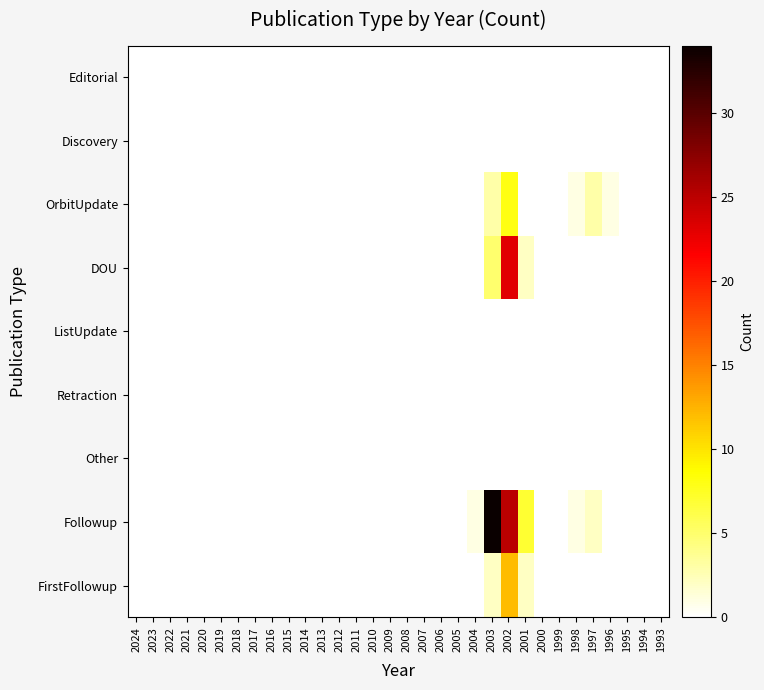

Reading right to left, list all the values displayed in this chart.

Editorial: 1993=0	1994=0	1995=0	1996=0	1997=0	1998=0	1999=0	2000=0	2001=0	2002=0	2003=0	2004=0	2005=0	2006=0	2007=0	2008=0	2009=0	2010=0	2011=0	2012=0	2013=0	2014=0	2015=0	2016=0	2017=0	2018=0	2019=0	2020=0	2021=0	2022=0	2023=0	2024=0
Discovery: 1993=0	1994=0	1995=0	1996=0	1997=0	1998=0	1999=0	2000=0	2001=0	2002=0	2003=0	2004=0	2005=0	2006=0	2007=0	2008=0	2009=0	2010=0	2011=0	2012=0	2013=0	2014=0	2015=0	2016=0	2017=0	2018=0	2019=0	2020=0	2021=0	2022=0	2023=0	2024=0
OrbitUpdate: 1993=0	1994=0	1995=0	1996=1	1997=3	1998=1	1999=0	2000=0	2001=0	2002=8	2003=3	2004=0	2005=0	2006=0	2007=0	2008=0	2009=0	2010=0	2011=0	2012=0	2013=0	2014=0	2015=0	2016=0	2017=0	2018=0	2019=0	2020=0	2021=0	2022=0	2023=0	2024=0
DOU: 1993=0	1994=0	1995=0	1996=0	1997=0	1998=0	1999=0	2000=0	2001=2	2002=23	2003=5	2004=0	2005=0	2006=0	2007=0	2008=0	2009=0	2010=0	2011=0	2012=0	2013=0	2014=0	2015=0	2016=0	2017=0	2018=0	2019=0	2020=0	2021=0	2022=0	2023=0	2024=0
ListUpdate: 1993=0	1994=0	1995=0	1996=0	1997=0	1998=0	1999=0	2000=0	2001=0	2002=0	2003=0	2004=0	2005=0	2006=0	2007=0	2008=0	2009=0	2010=0	2011=0	2012=0	2013=0	2014=0	2015=0	2016=0	2017=0	2018=0	2019=0	2020=0	2021=0	2022=0	2023=0	2024=0
Retraction: 1993=0	1994=0	1995=0	1996=0	1997=0	1998=0	1999=0	2000=0	2001=0	2002=0	2003=0	2004=0	2005=0	2006=0	2007=0	2008=0	2009=0	2010=0	2011=0	2012=0	2013=0	2014=0	2015=0	2016=0	2017=0	2018=0	2019=0	2020=0	2021=0	2022=0	2023=0	2024=0
Other: 1993=0	1994=0	1995=0	1996=0	1997=0	1998=0	1999=0	2000=0	2001=0	2002=0	2003=0	2004=0	2005=0	2006=0	2007=0	2008=0	2009=0	2010=0	2011=0	2012=0	2013=0	2014=0	2015=0	2016=0	2017=0	2018=0	2019=0	2020=0	2021=0	2022=0	2023=0	2024=0
Followup: 1993=0	1994=0	1995=0	1996=0	1997=2	1998=1	1999=0	2000=0	2001=7	2002=25	2003=34	2004=1	2005=0	2006=0	2007=0	2008=0	2009=0	2010=0	2011=0	2012=0	2013=0	2014=0	2015=0	2016=0	2017=0	2018=0	2019=0	2020=0	2021=0	2022=0	2023=0	2024=0
FirstFollowup: 1993=0	1994=0	1995=0	1996=0	1997=0	1998=0	1999=0	2000=0	2001=2	2002=12	2003=2	2004=0	2005=0	2006=0	2007=0	2008=0	2009=0	2010=0	2011=0	2012=0	2013=0	2014=0	2015=0	2016=0	2017=0	2018=0	2019=0	2020=0	2021=0	2022=0	2023=0	2024=0